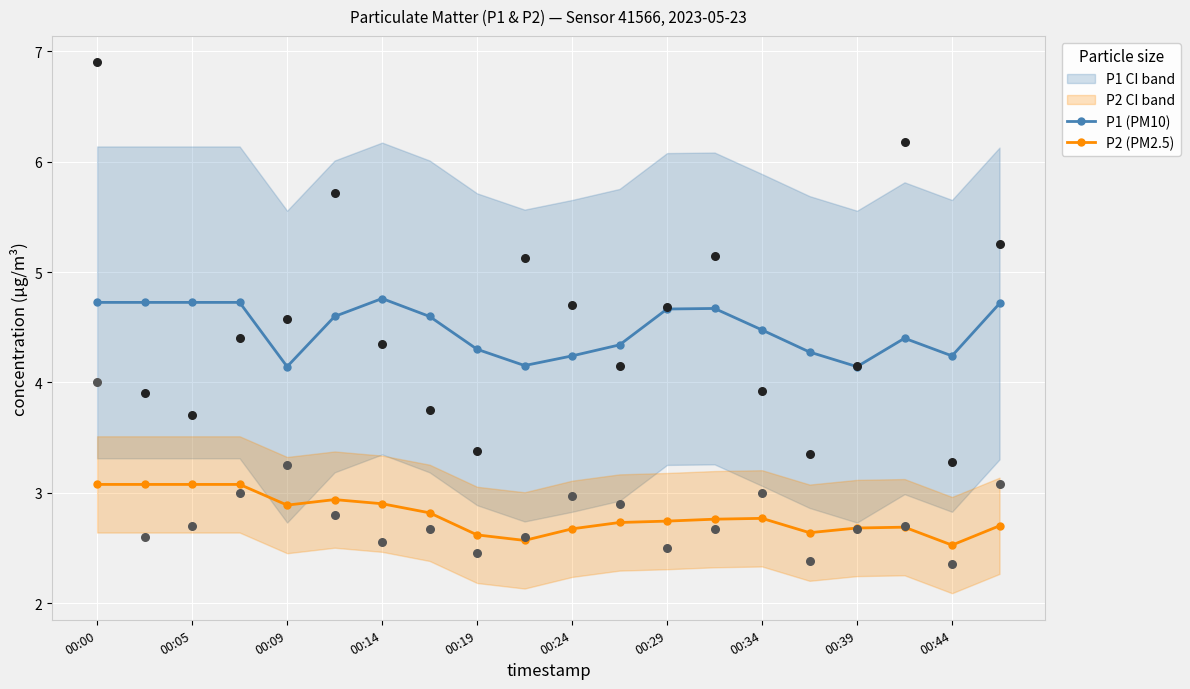

Which series has the largest total across all categories?

P1 (PM10)